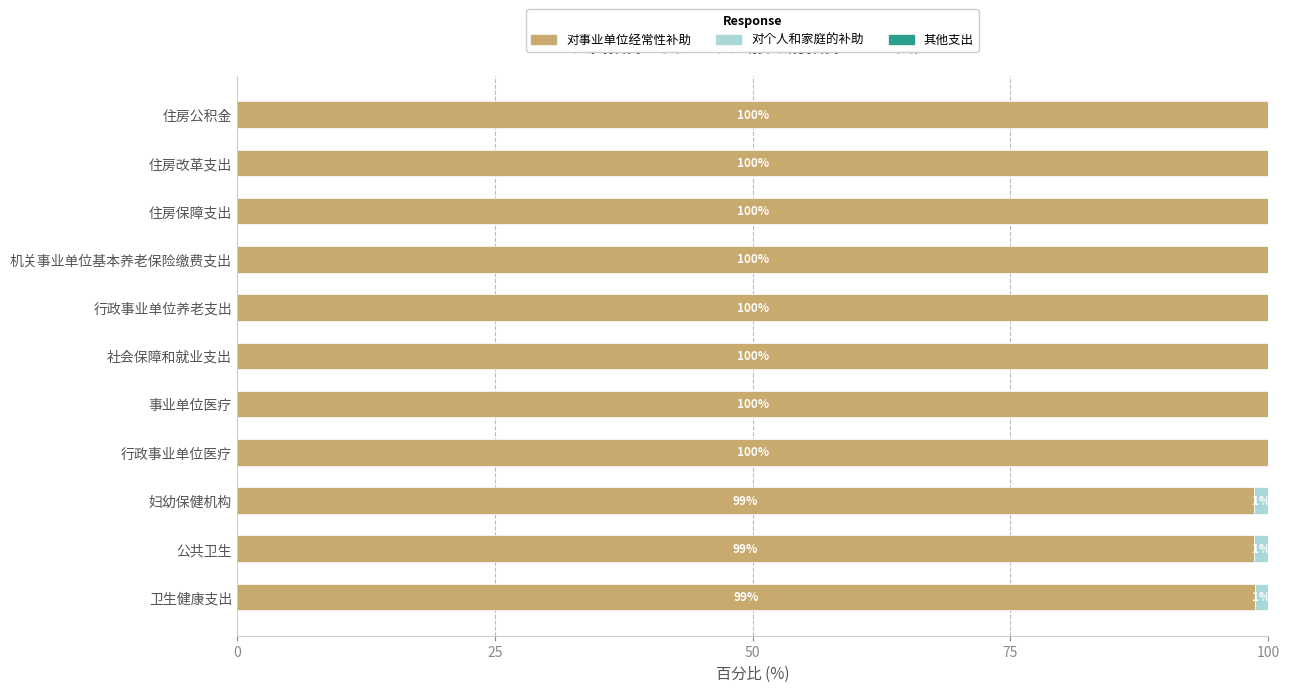

What is the total value across all series at 社会保障和就业支出?

100.0